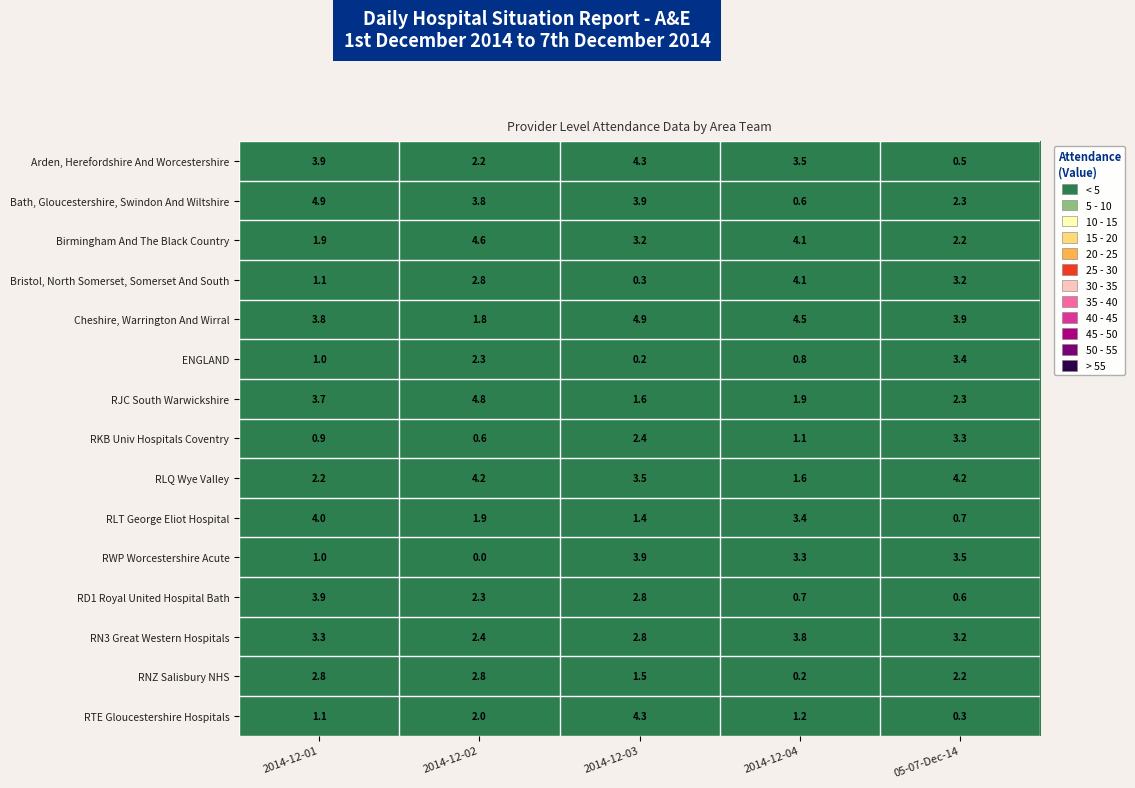

Count the number of categories in the chart.

5